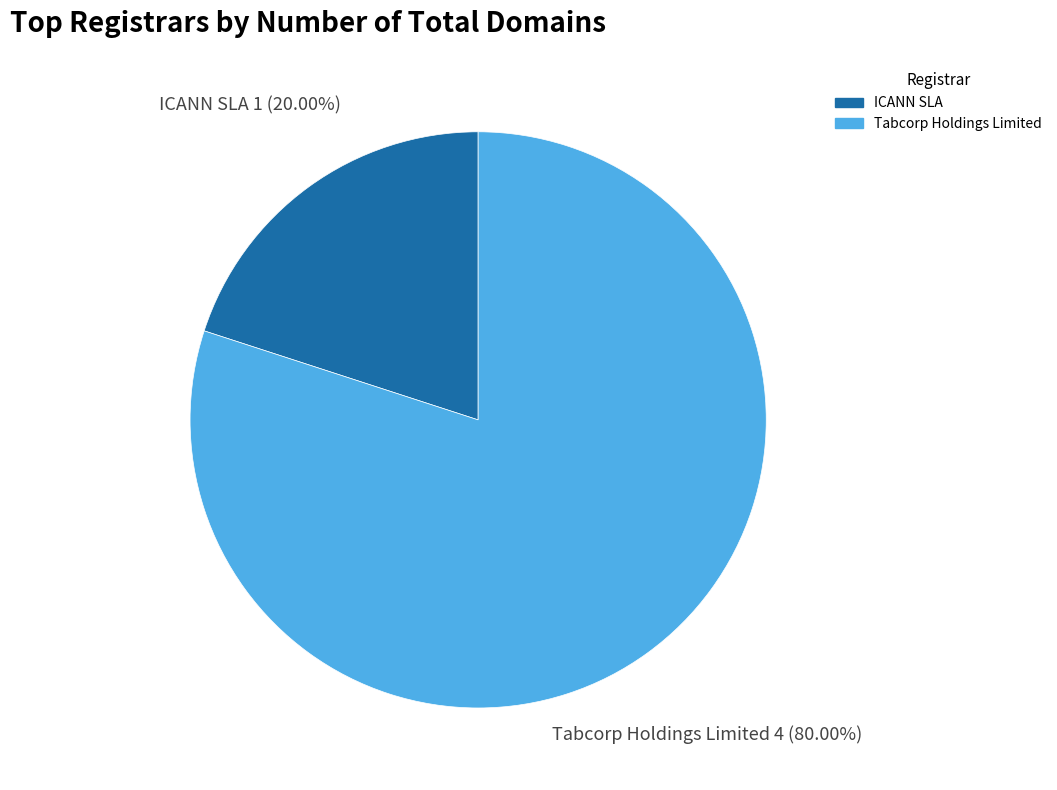

Is there a majority slice in this chart?

Yes